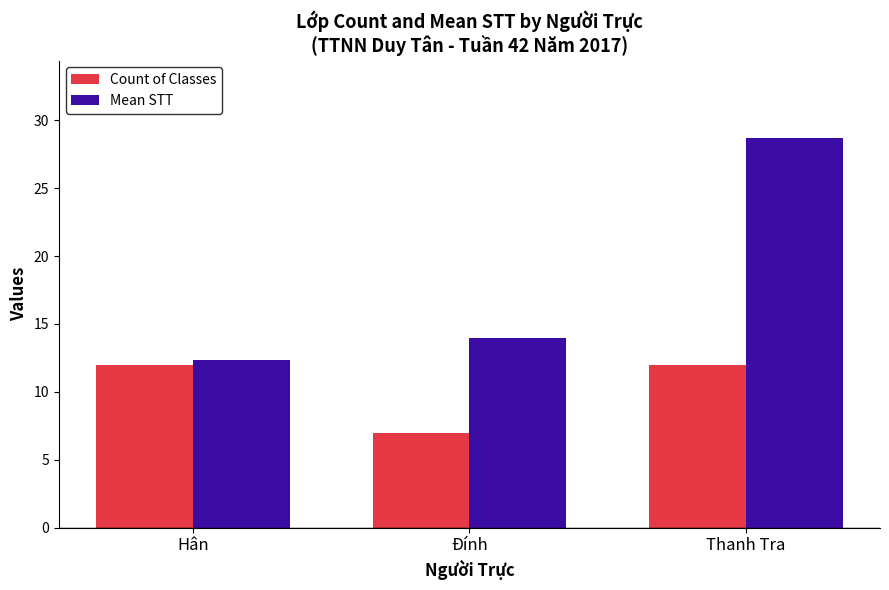

Between Hân and Đính, which series saw the biggest shift?

Count of Classes